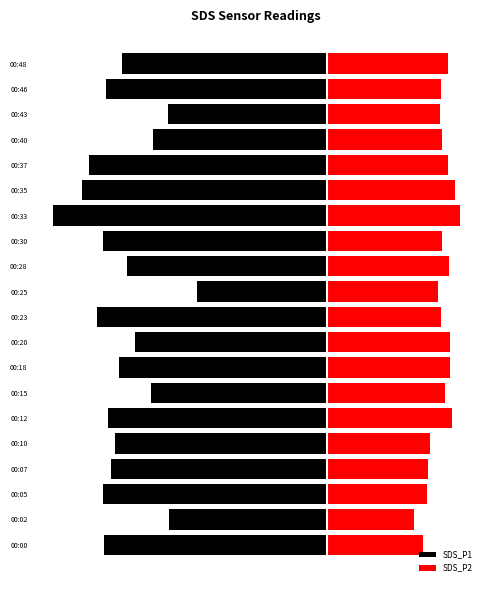

What is the minimum value shown in the chart?

-14.3